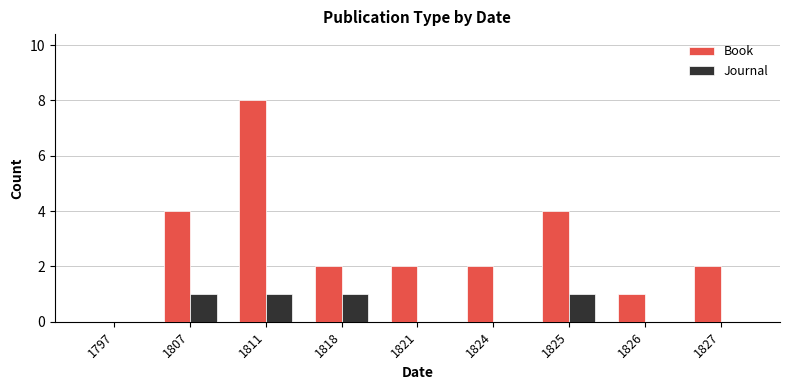

Which category has the highest value in the Book series?

1811